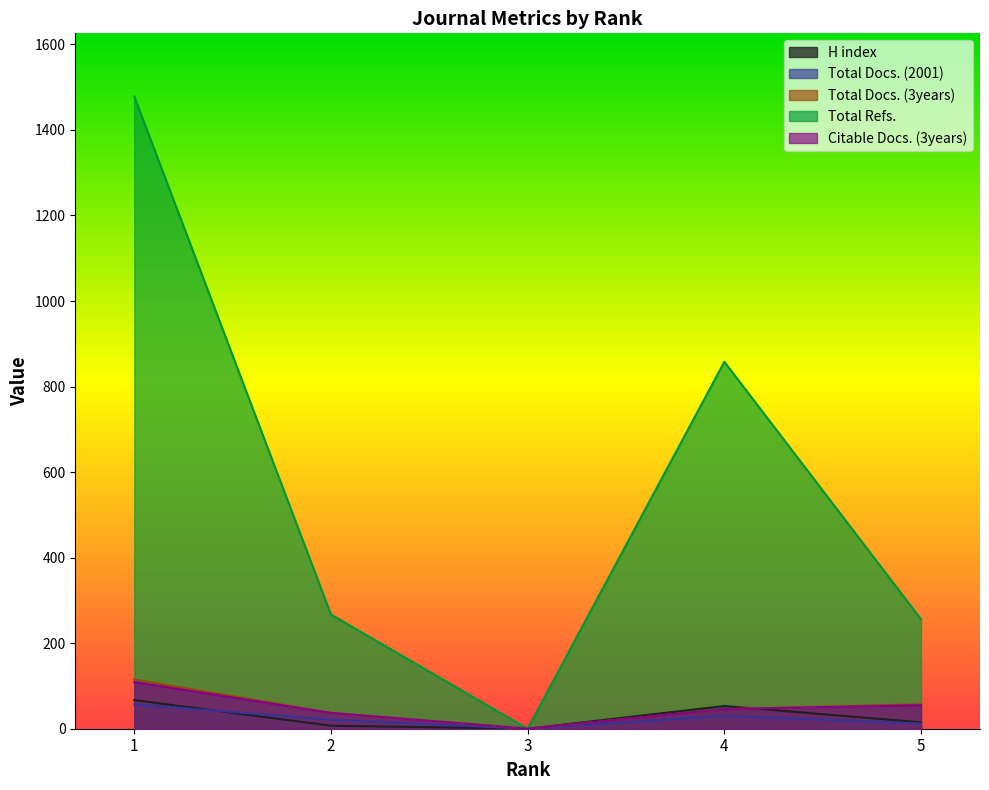

Where does the Citable Docs. (3years) series first go above 46?

1